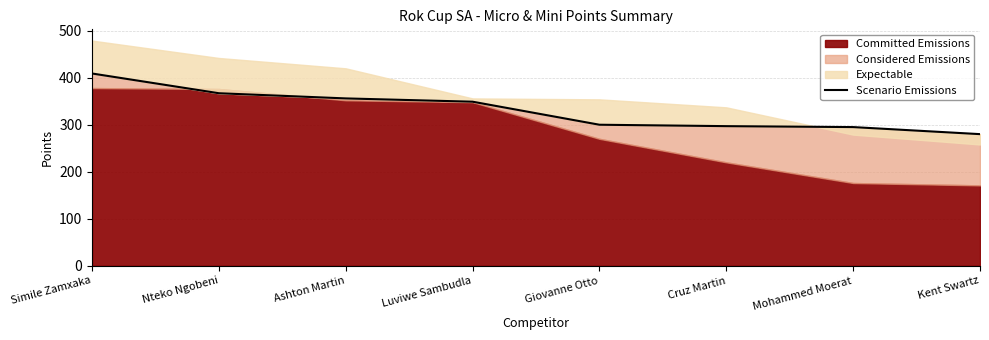

Which has a higher value, Kent Swartz or Luviwe Sambudla?

Luviwe Sambudla